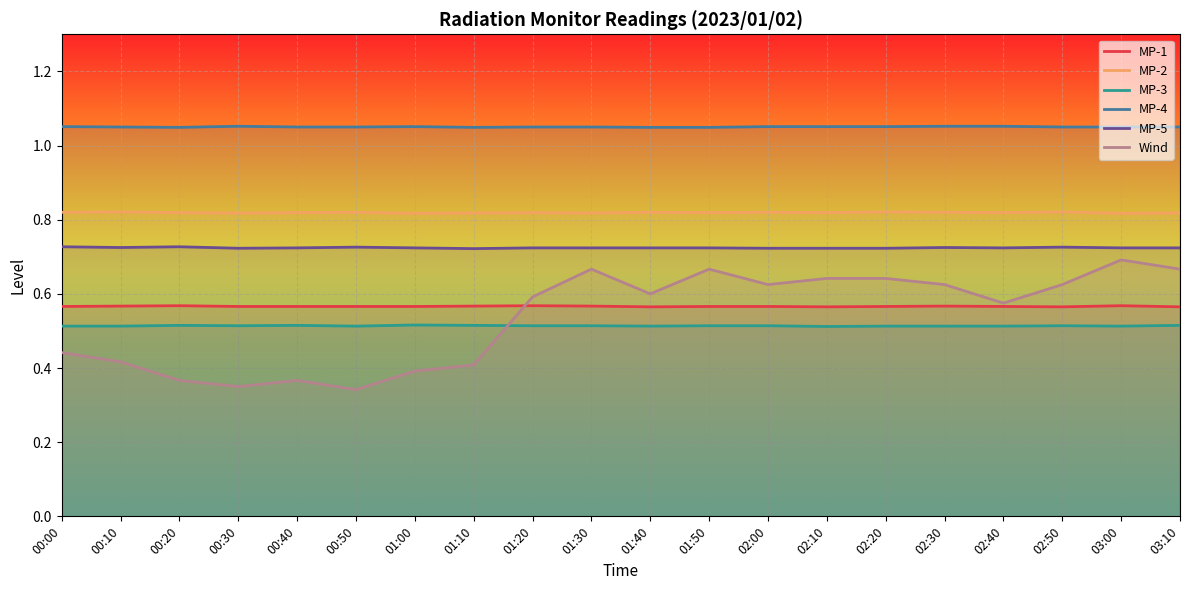

Count the number of categories in the chart.

20